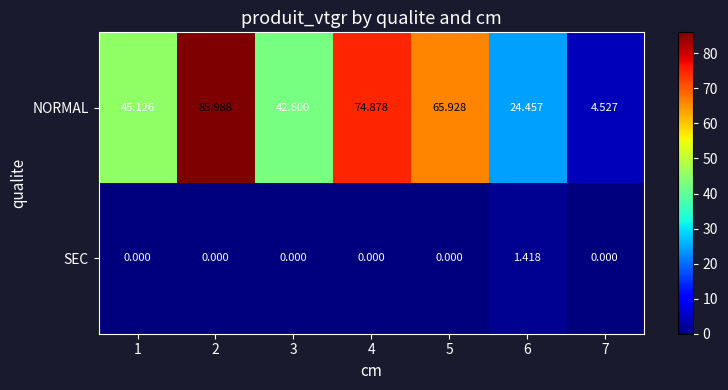

How many distinct data groups are displayed?

2